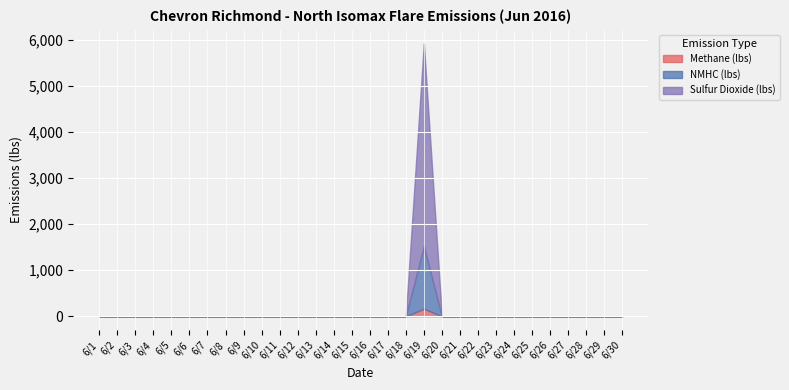

True or false: Methane (lbs) has a value of -115.4 at 6/28.

False